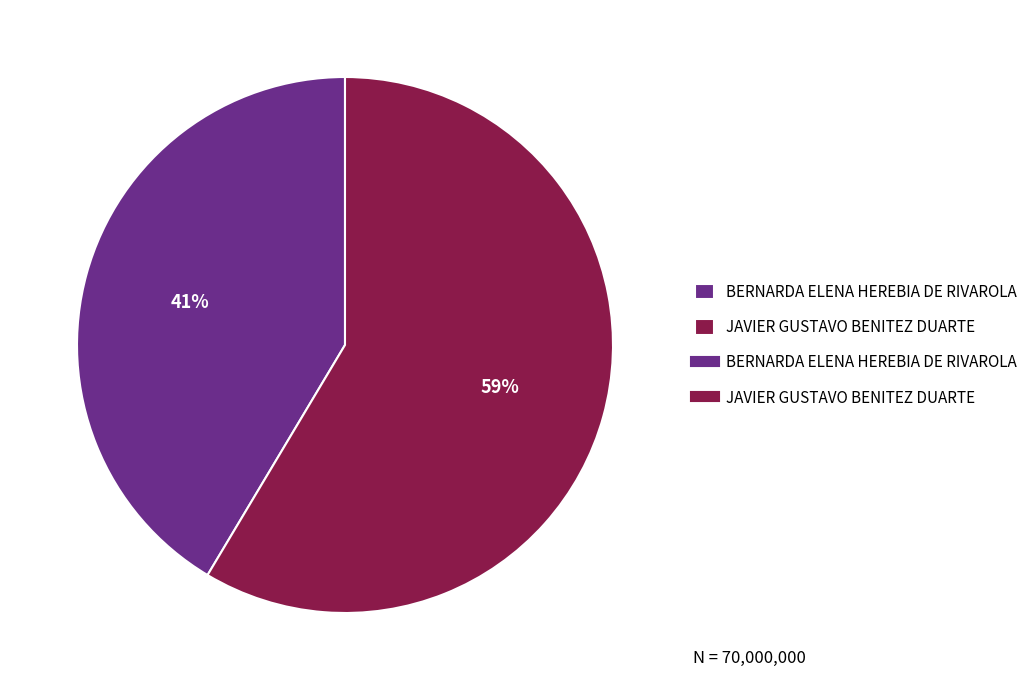

To the nearest percent, what is the average slice percentage?

50%